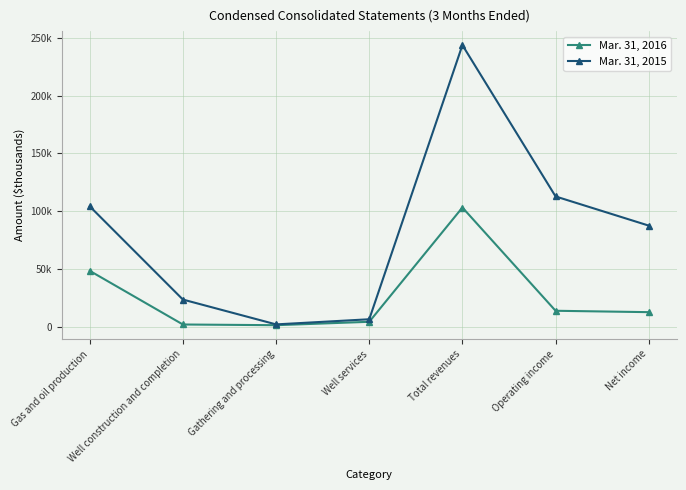

What are all the series names shown in the legend?

Mar. 31, 2016, Mar. 31, 2015